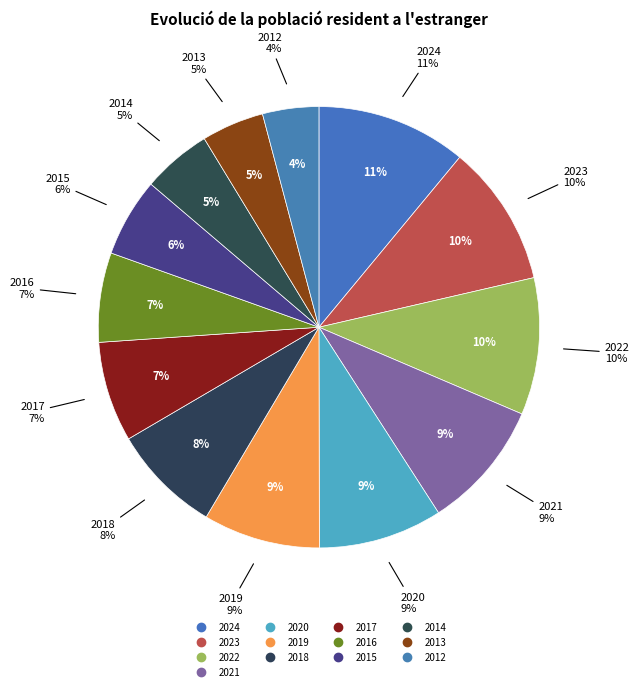

What is the largest slice in the pie chart?

2024